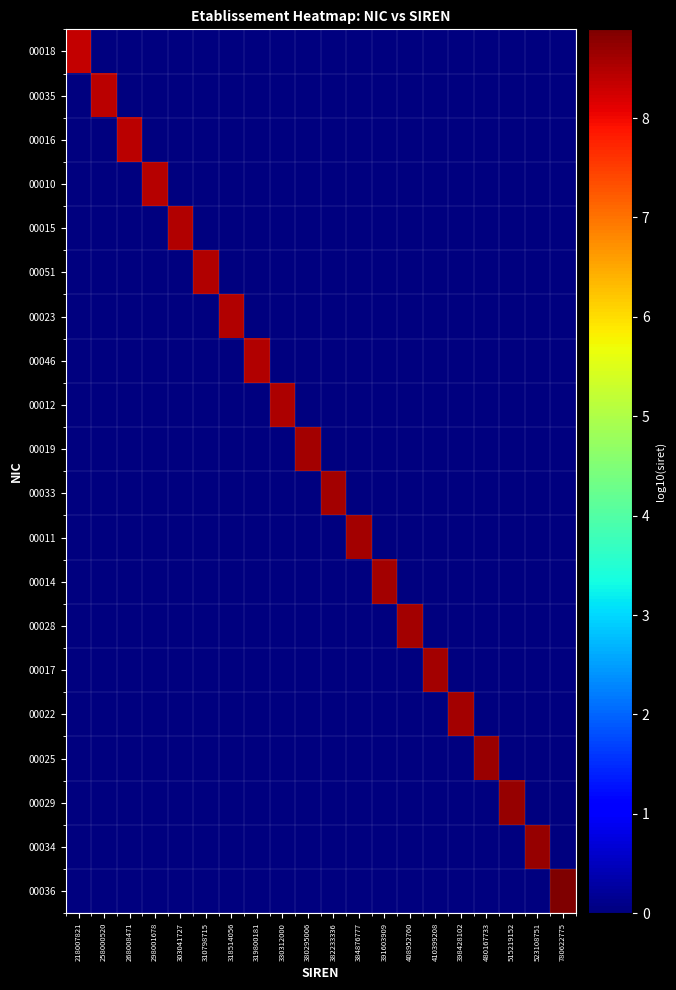

The 00025 series shows 0.0 at 318514056. True or false?

True